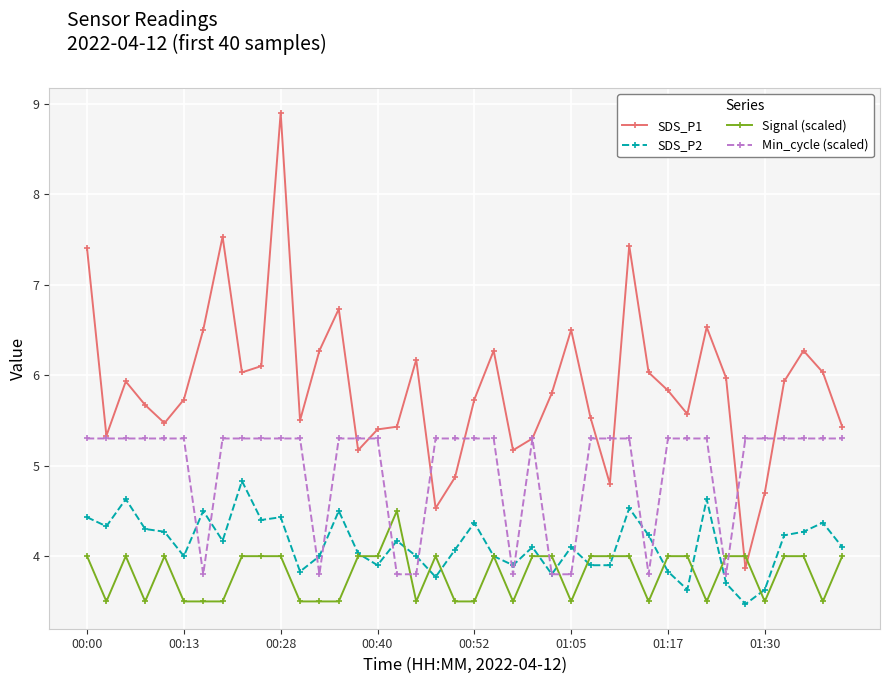

Which series has the largest total across all categories?

SDS_P1